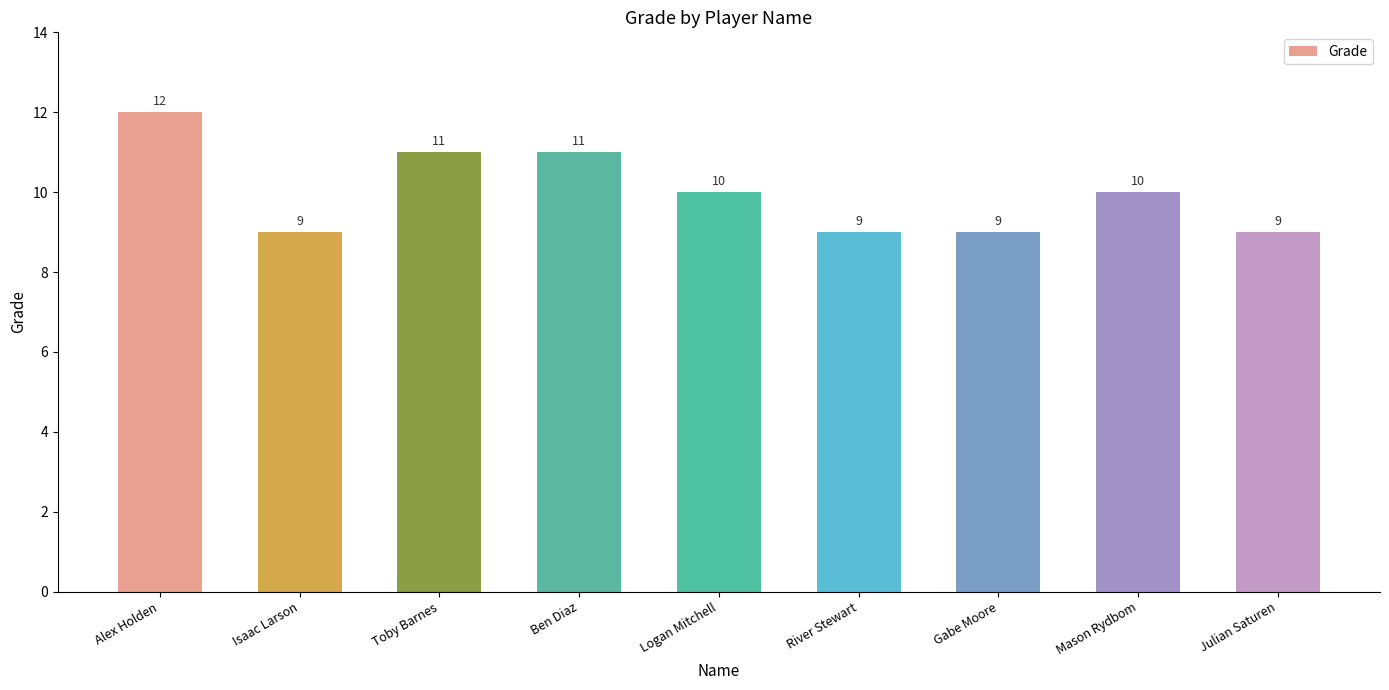

Which category has the highest value across all series?

Alex Holden